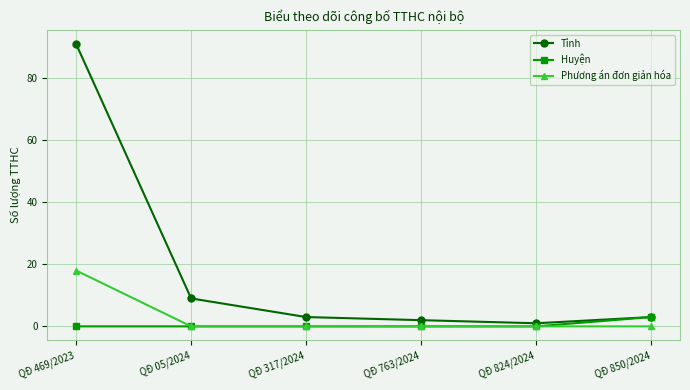

Does the chart have visible grid lines?

Yes